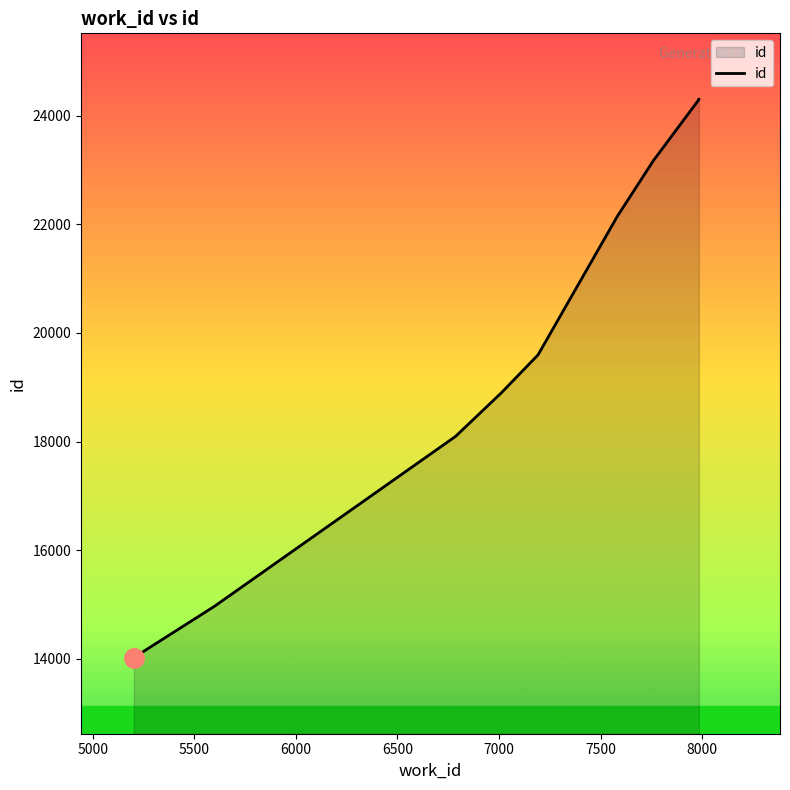

Approximately how many times larger is the value at 5500 compared to 6500?

0.9